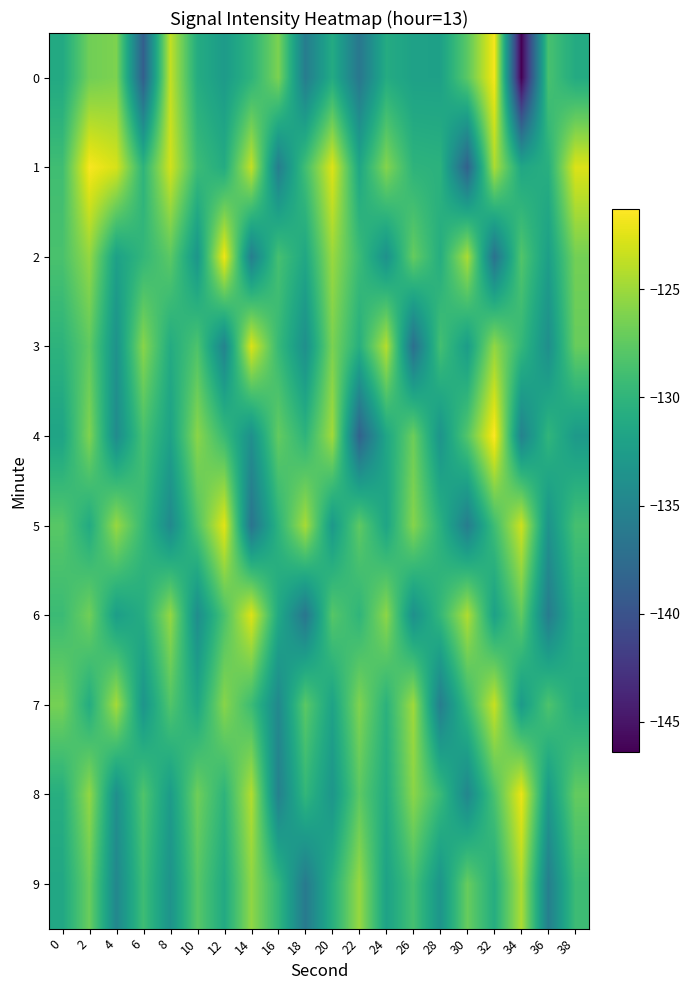

How many series are shown in this chart?

10